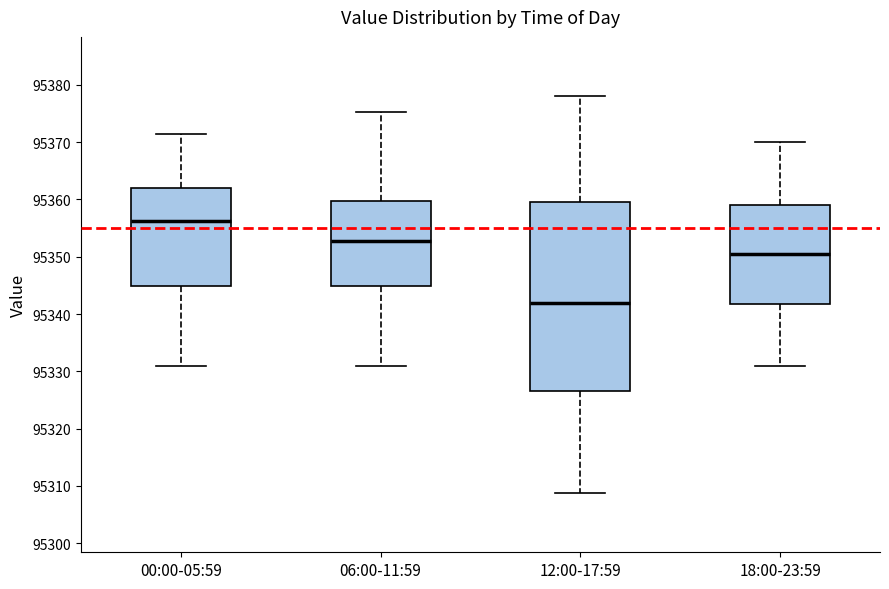

Reading left to right, read every box against the y-axis: the position of its median line, the range the box covers, and the ends of its whiskers. The values are not printed on the chart, so give them approximately, as read against the axis.

00:00-05:59: median 95356, box 95345 to 95362, whiskers 95331 to 95371
06:00-11:59: median 95353, box 95345 to 95360, whiskers 95331 to 95375
12:00-17:59: median 95342, box 95327 to 95360, whiskers 95309 to 95378
18:00-23:59: median 95351, box 95342 to 95359, whiskers 95331 to 95370